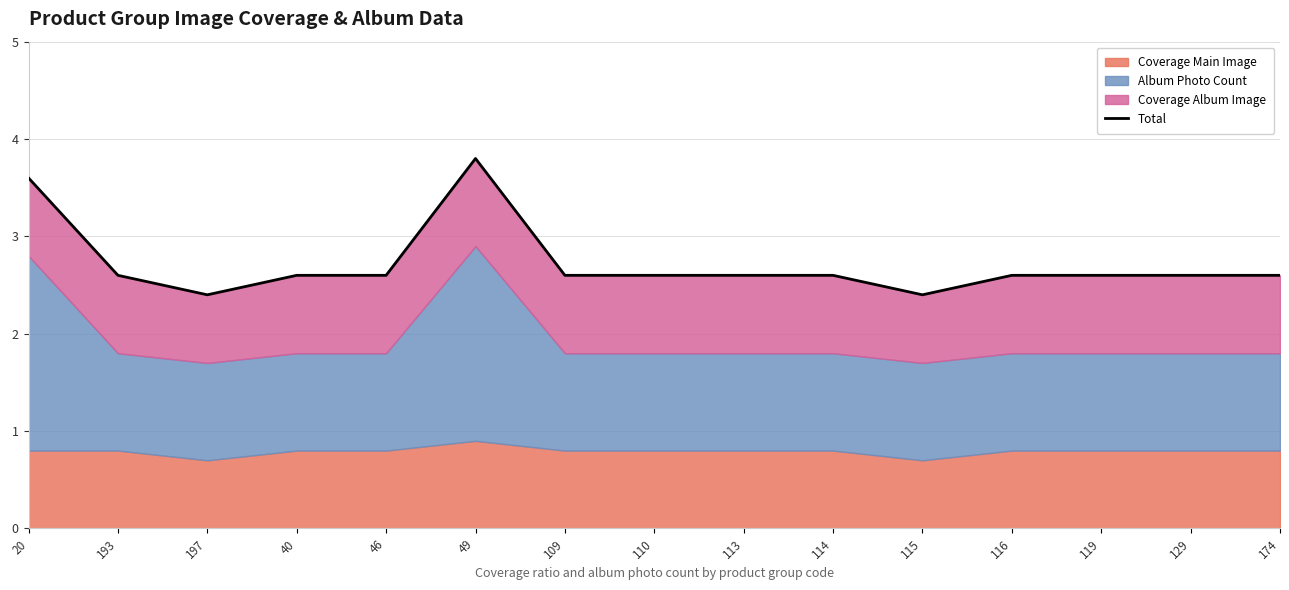

What is the value of the 1st point from the left?

3.6